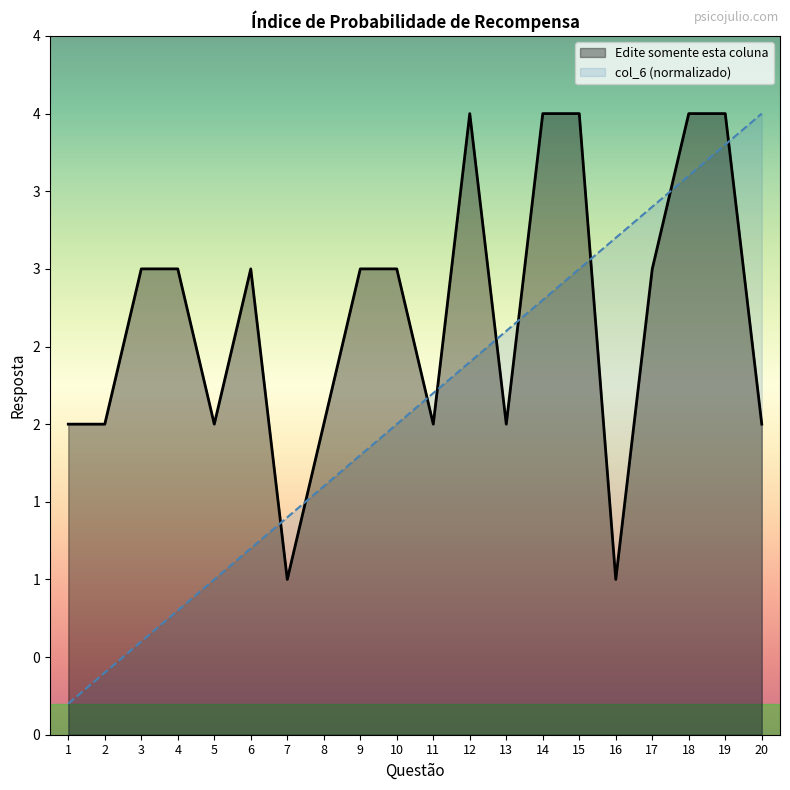

What is the average value of the col_6 series?

2.1